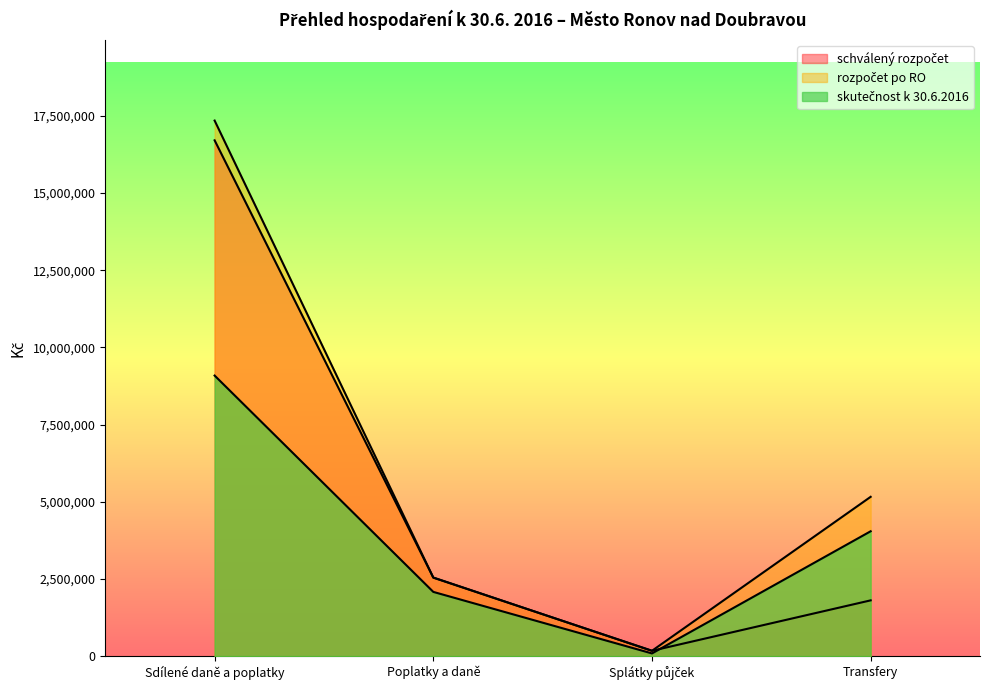

What is the spread (max minus min) of values at Poplatky a daně?

463299.9